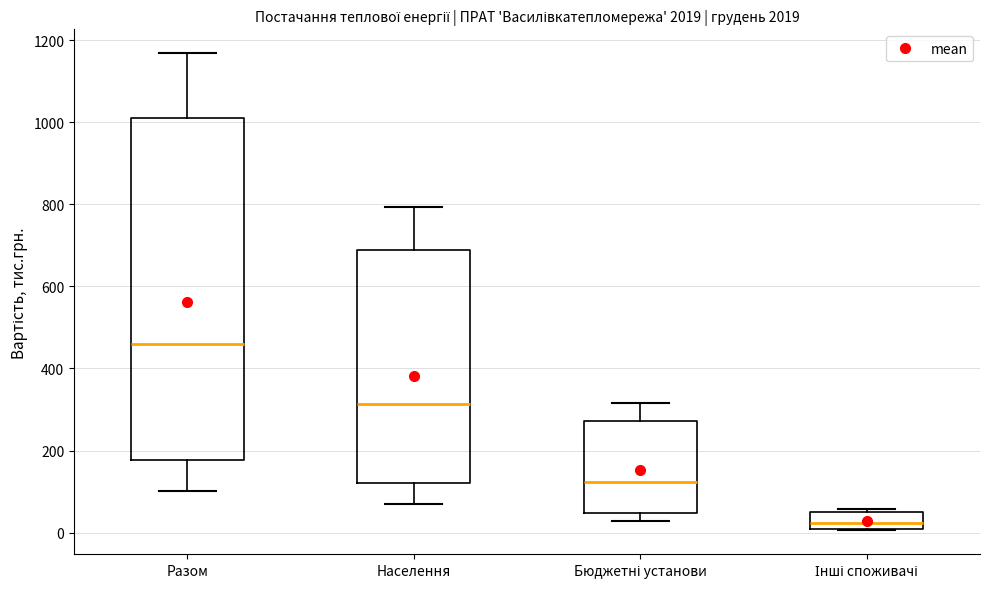

Which box's median line is the lowest?

Інші споживачі